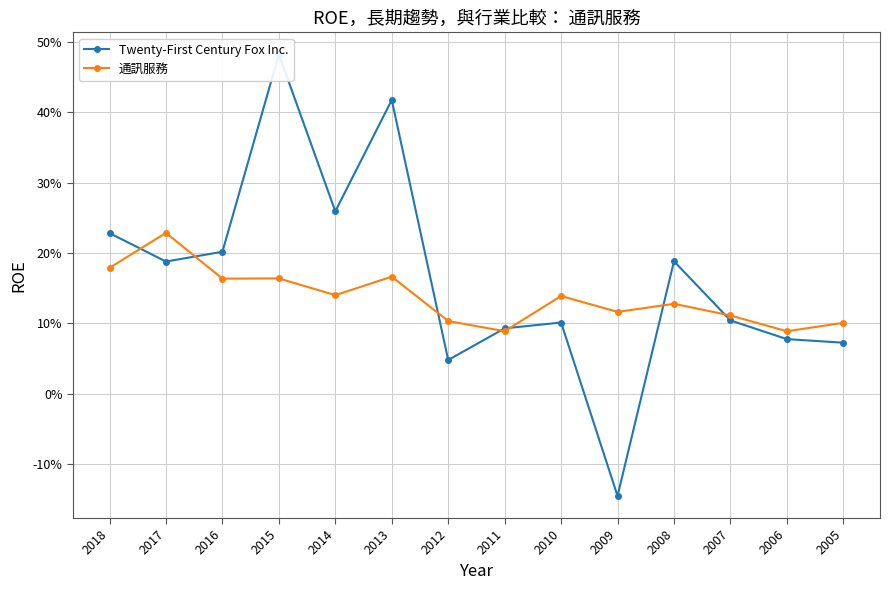

Is this an area chart (filled region under the line)?

No